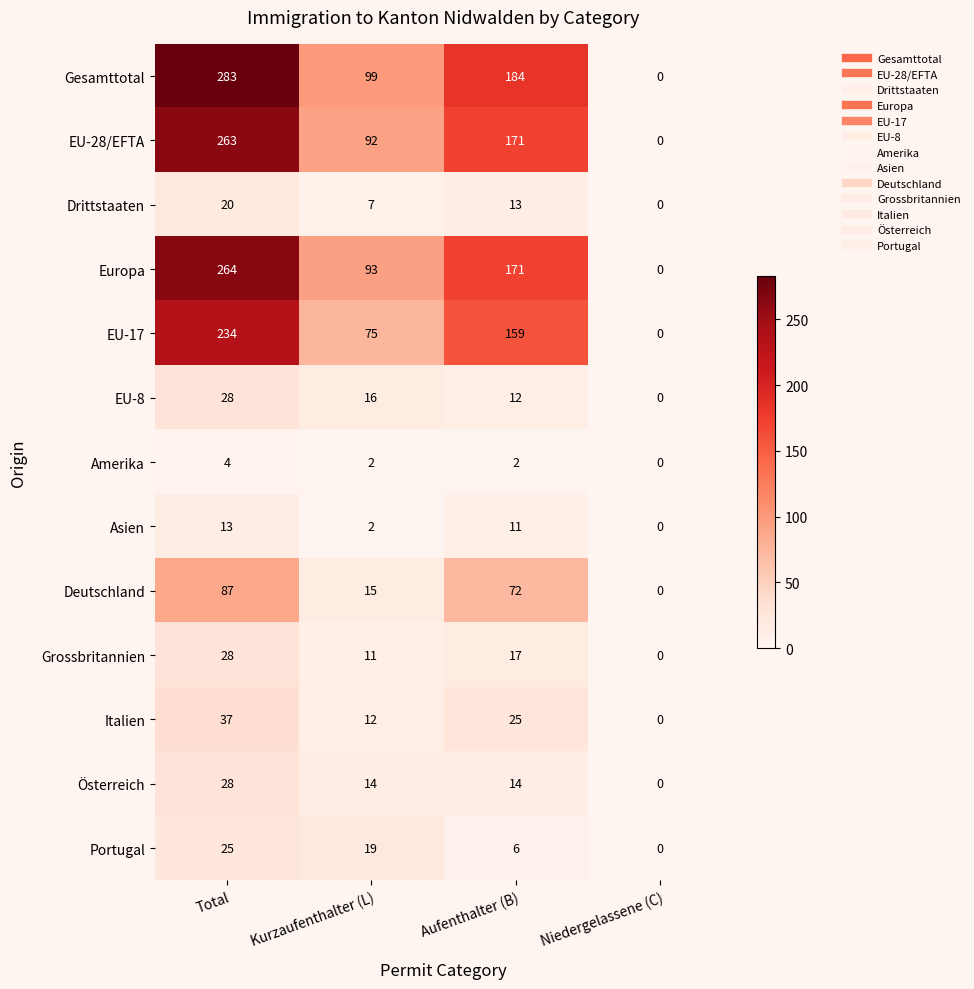

Rank the categories by Europa value from lowest to highest.

Niedergelassene (C), Kurzaufenthalter (L), Aufenthalter (B), Total